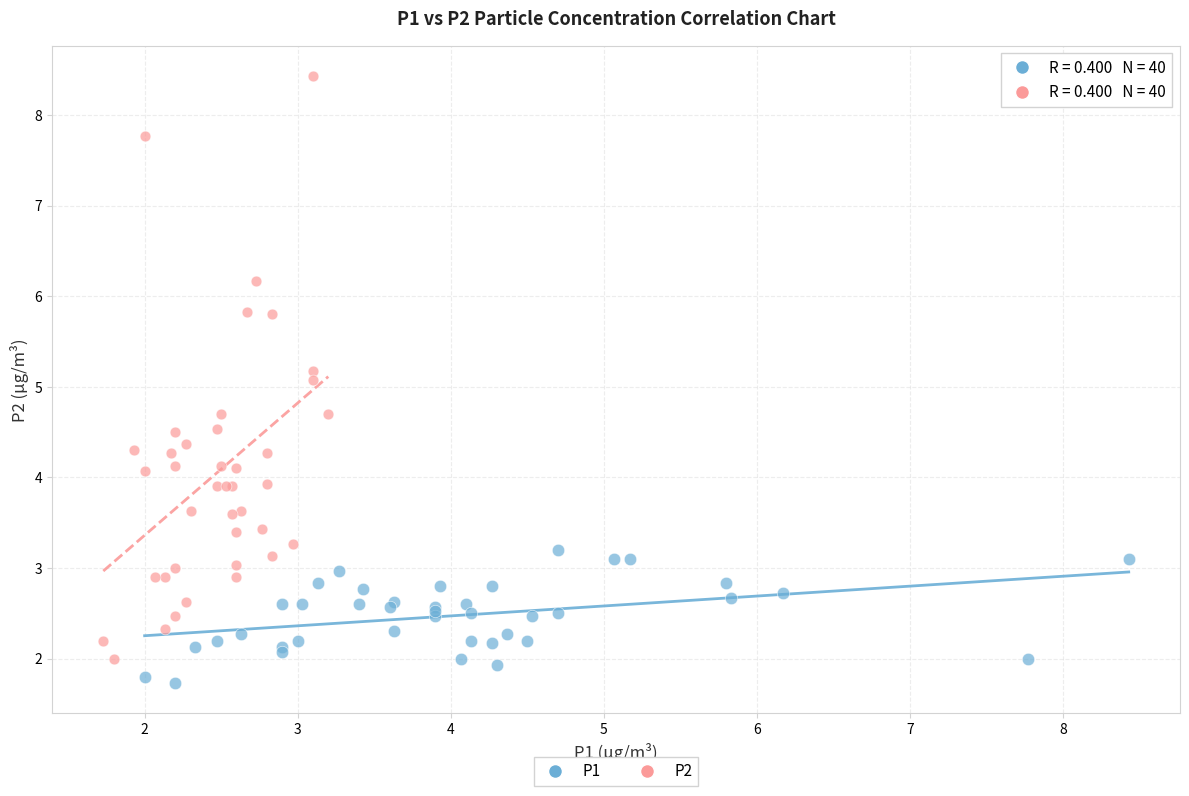

What are all the series names shown in the legend?

P1, P2